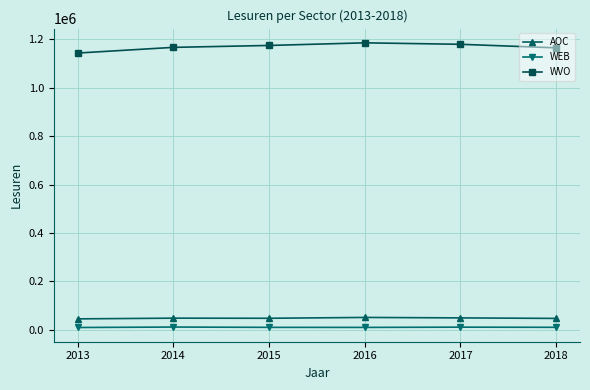

Read the AOC value at 2014.

48419